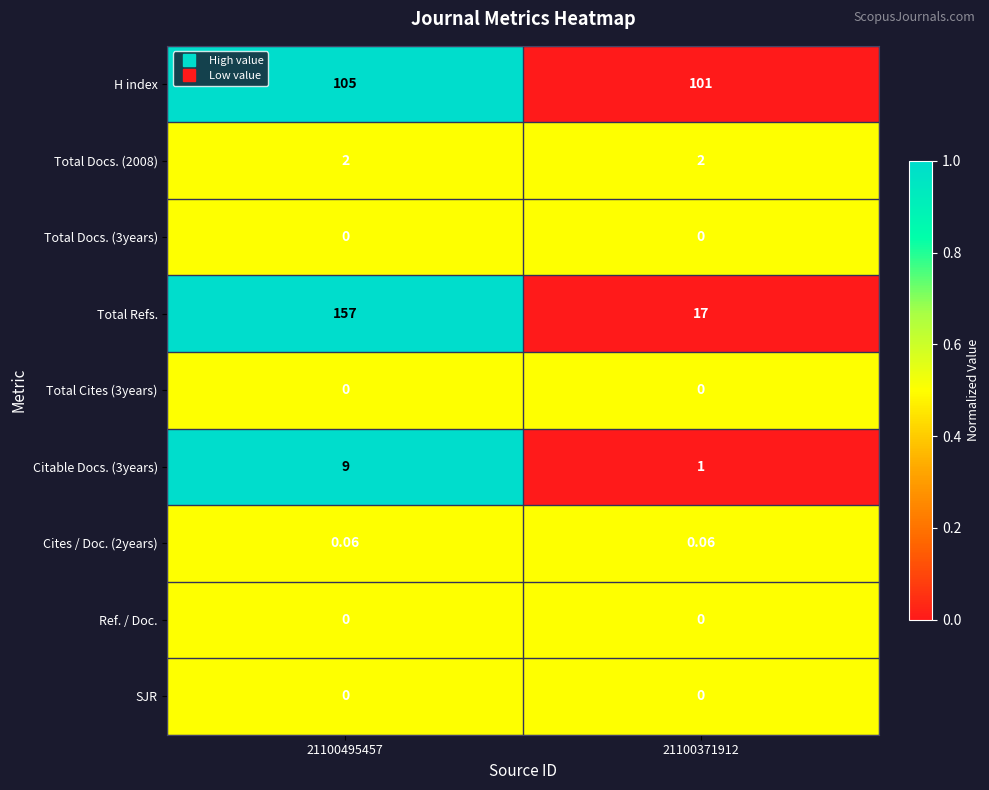

Between 21100495457 and 21100371912, which series saw the biggest shift?

Total Refs.